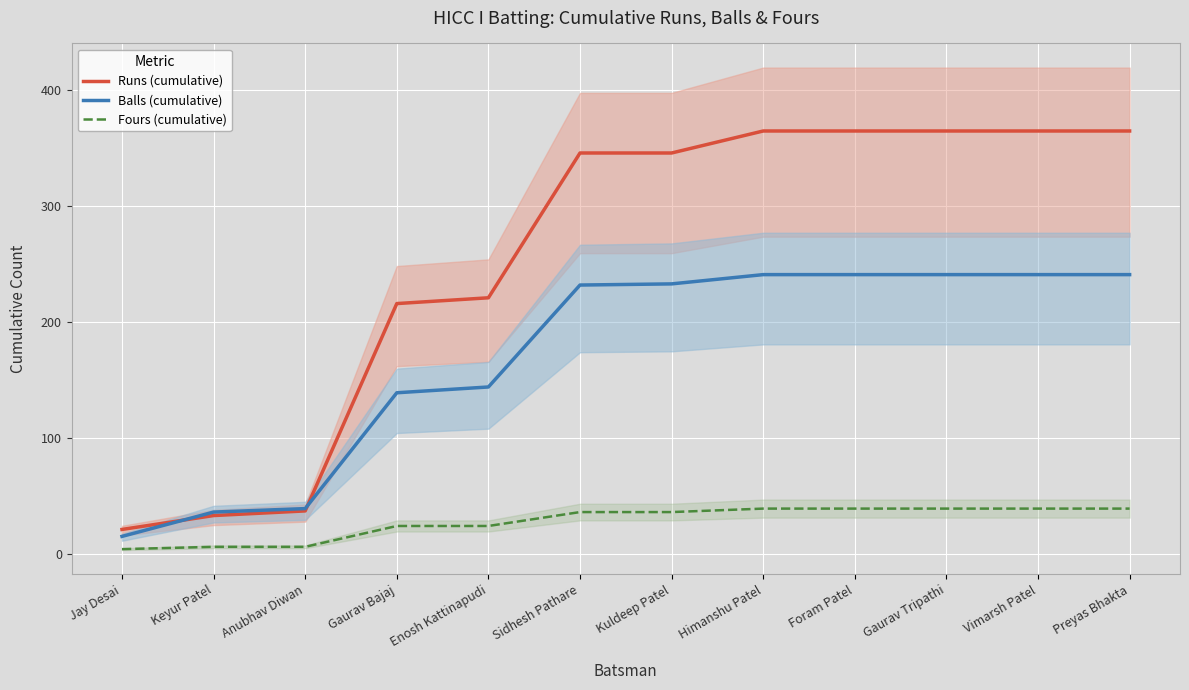

Reading left to right, list all the values displayed in this chart.

Runs (cumulative): 21	33	37	216	221	346	346	365	365	365	365	365
Balls (cumulative): 15	36	39	139	144	232	233	241	241	241	241	241
Fours (cumulative): 4	6	6	24	24	36	36	39	39	39	39	39